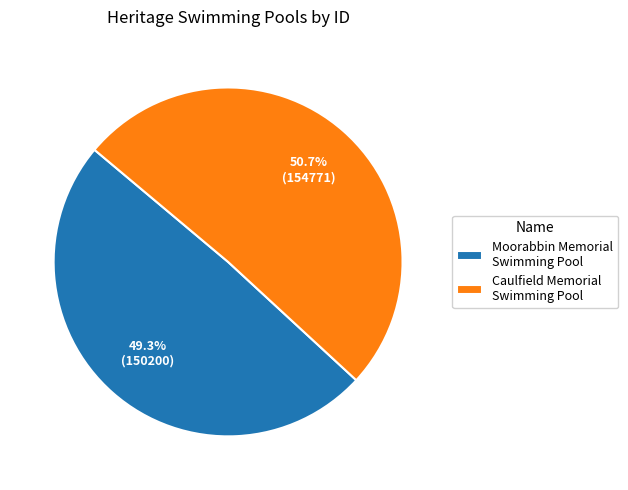

To the nearest percent, what is the difference between the largest and smallest slice percentages?

1%